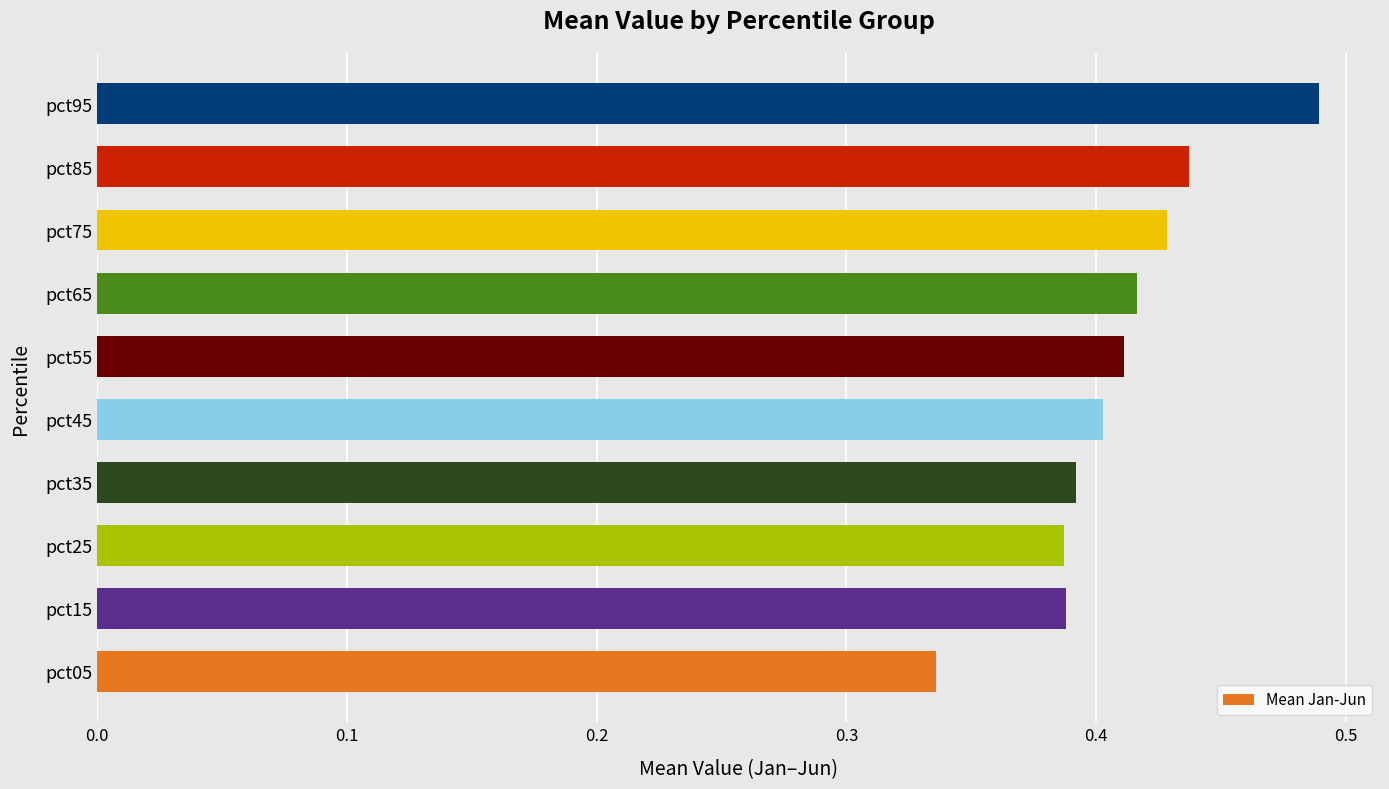

Is it true that the value at pct35 is 0.4?

True